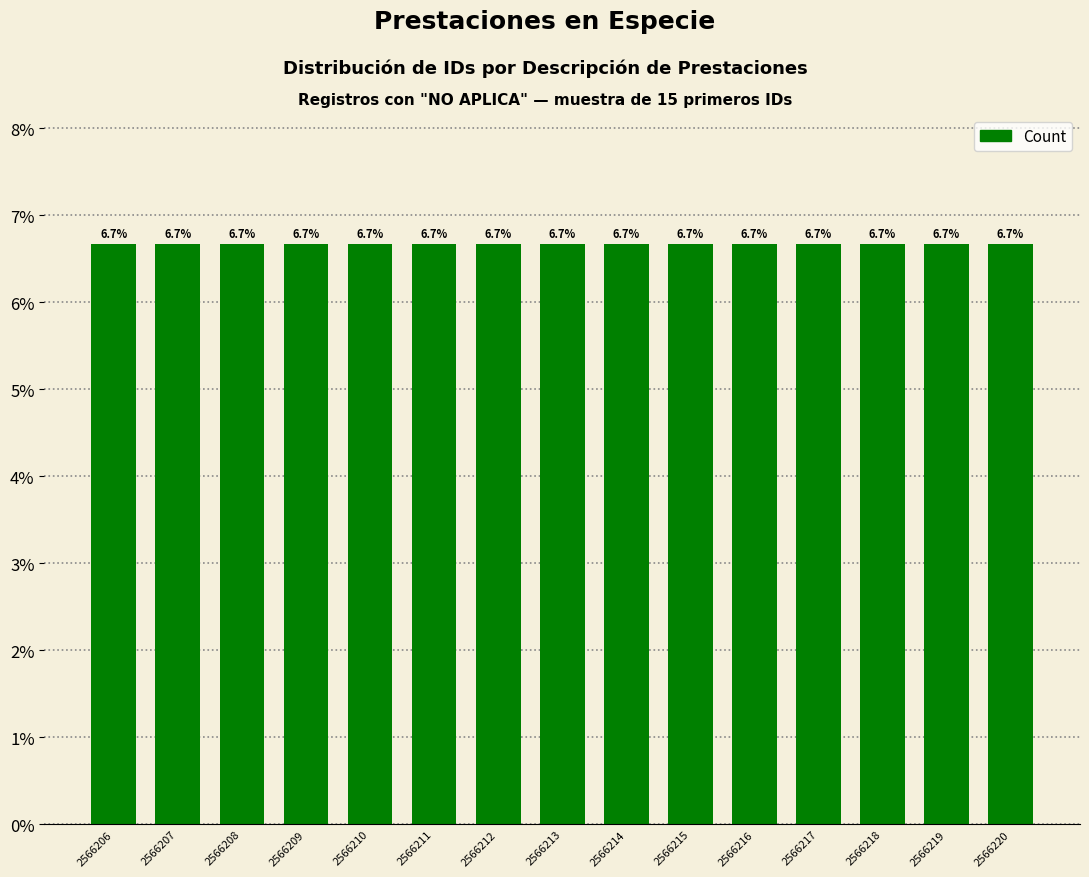

What is the average value?

6.7